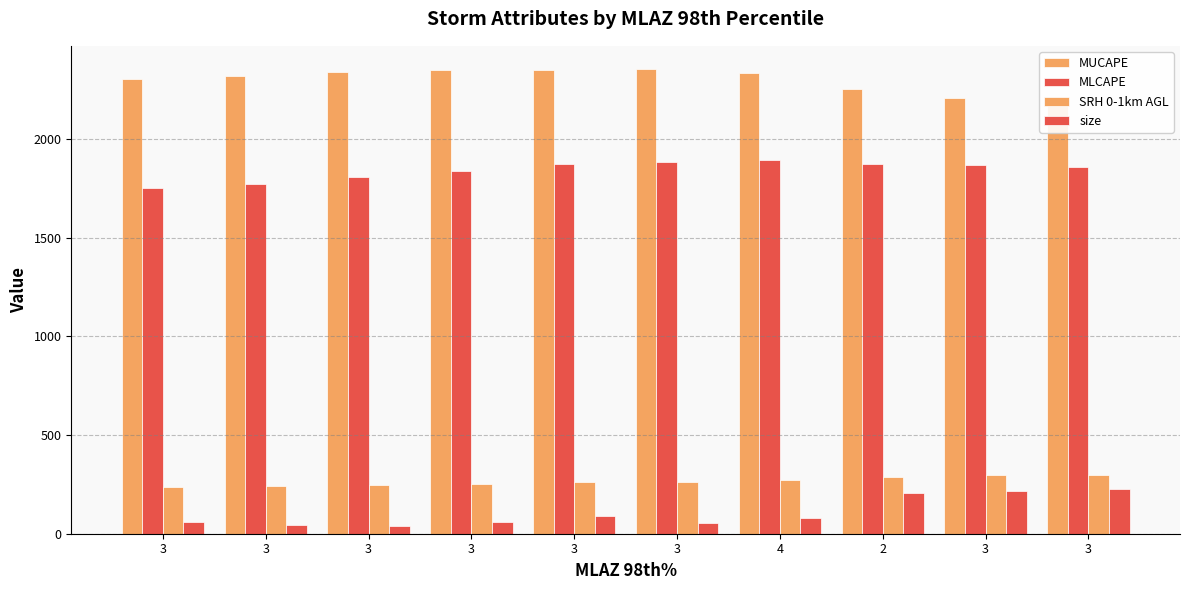

Which series has the largest range (max minus min)?

size